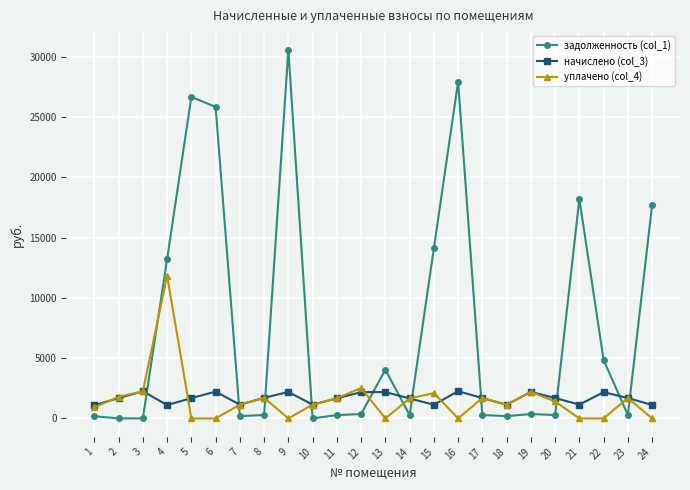

What is the difference between the highest and lowest values at 3?

2246.1